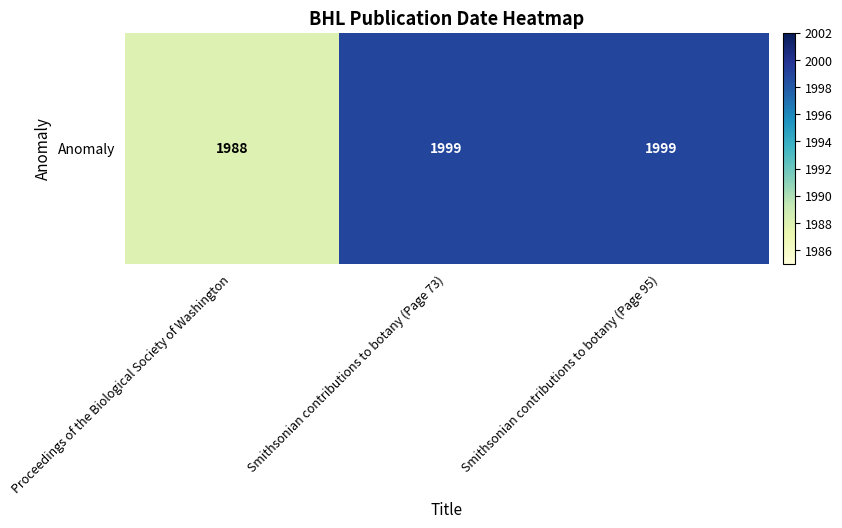

Which has a higher value, Smithsonian contributions to botany (Page 95) or Proceedings of the Biological Society of Washington?

Smithsonian contributions to botany (Page 95)